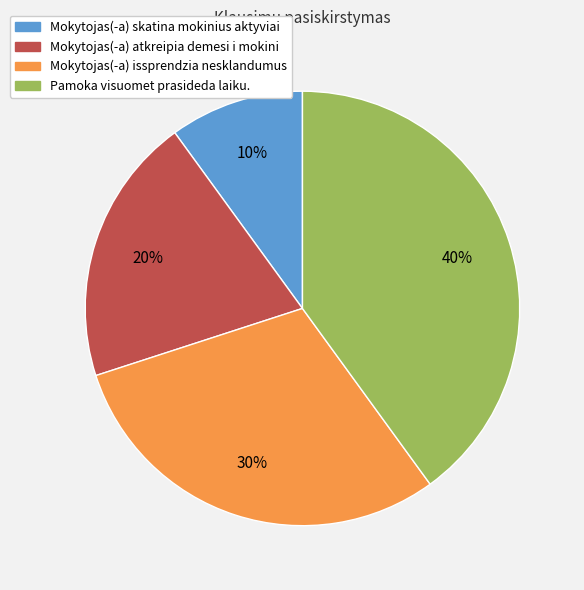

To the nearest percent, what percentage of the pie is Mokytojas(-a) skatina mokinius aktyviai?

10%